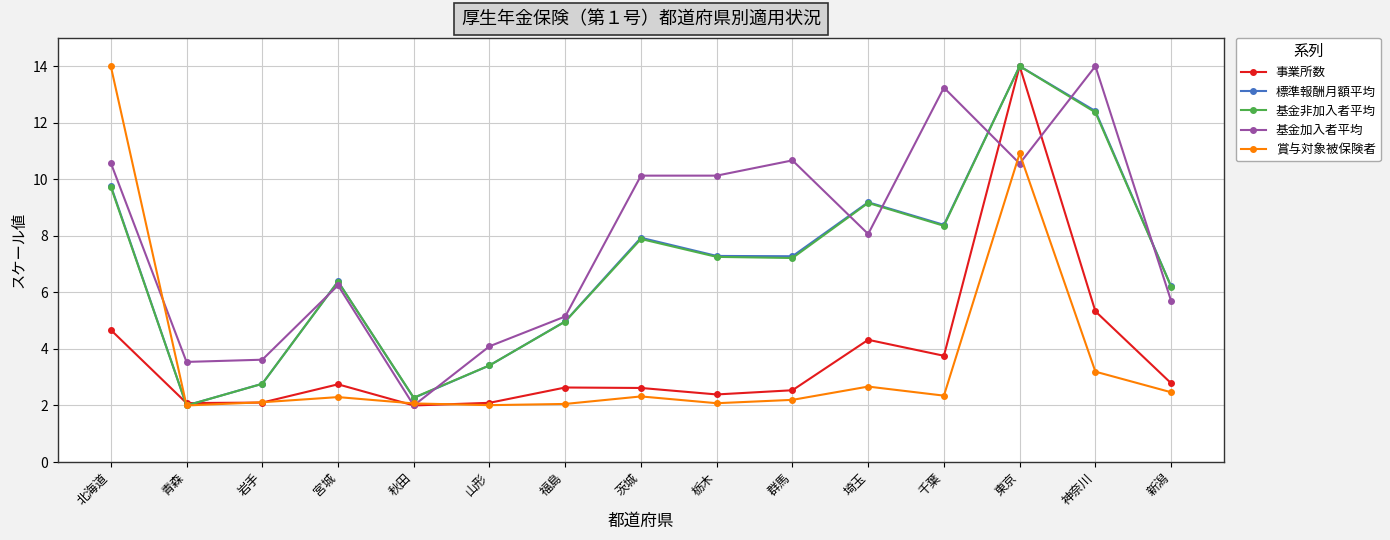

Where is the first local minimum for 標準報酬月額平均?

青森